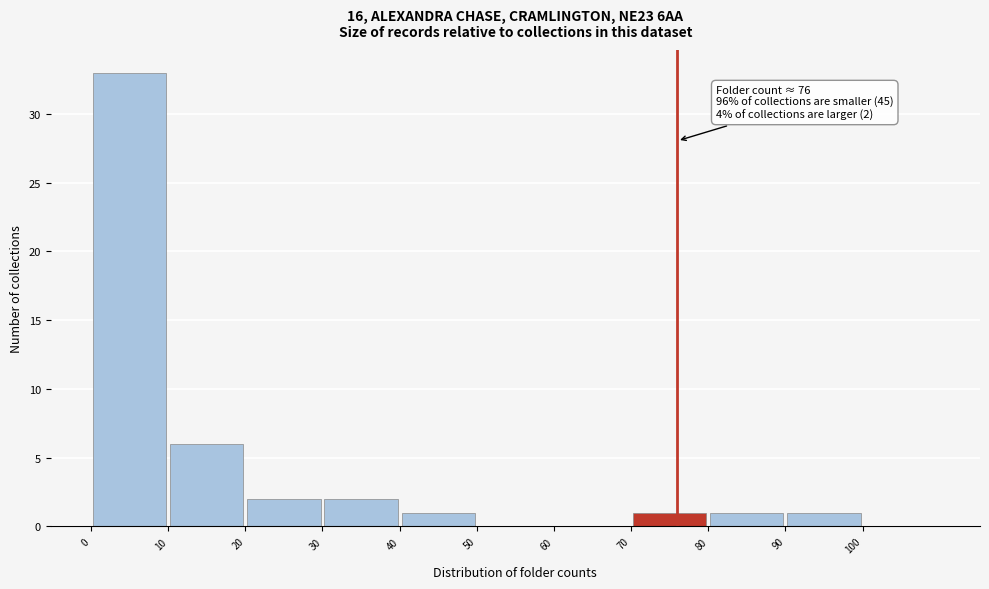

Which range on the x-axis has the tallest bar?

0 to 10